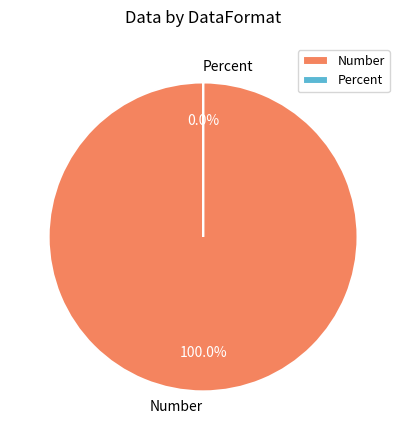

Rank the categories by value from lowest to highest.

Percent, Number